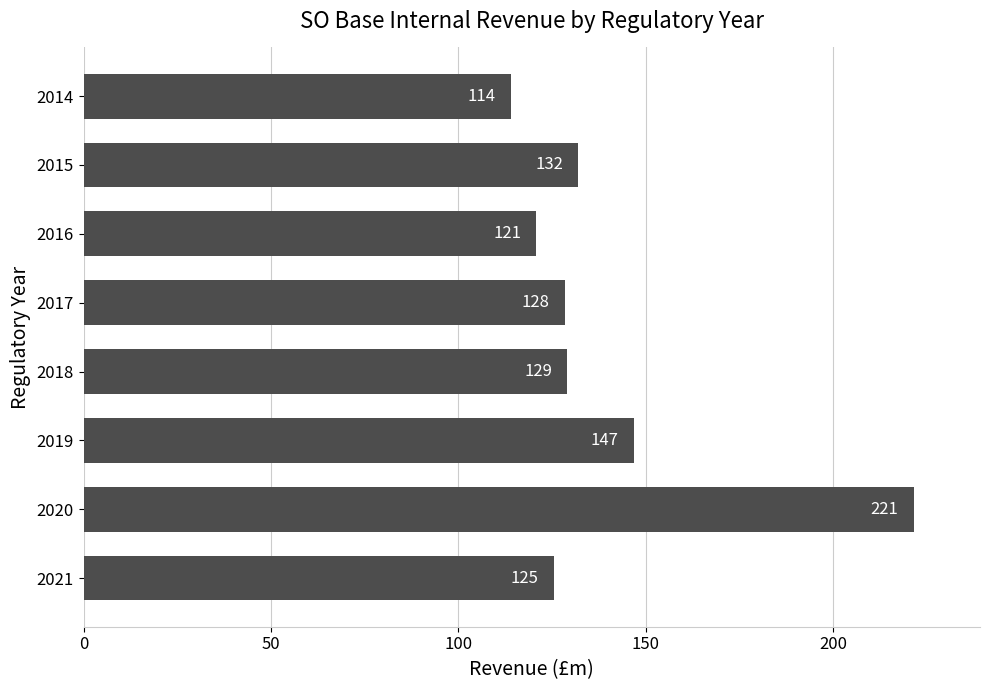

What is the difference between the second highest and minimum values?

32.8